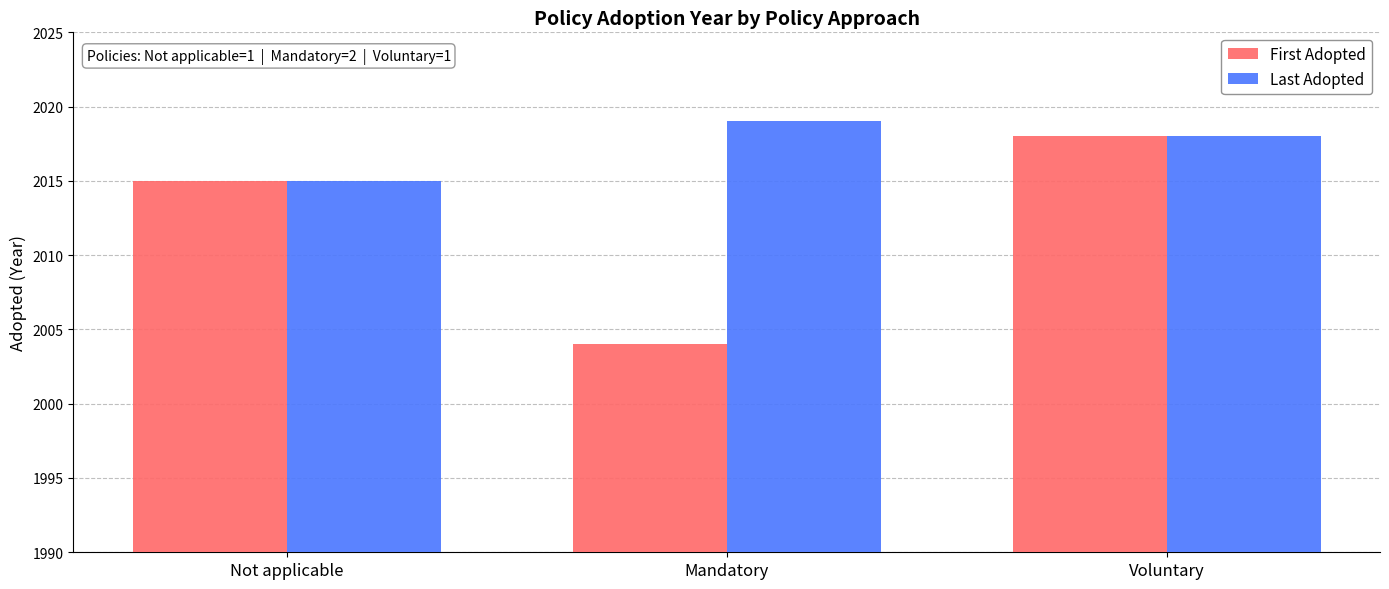

Reading right to left, extract all data points from this chart.

First Adopted: 2018	2004	2015
Last Adopted: 2018	2019	2015